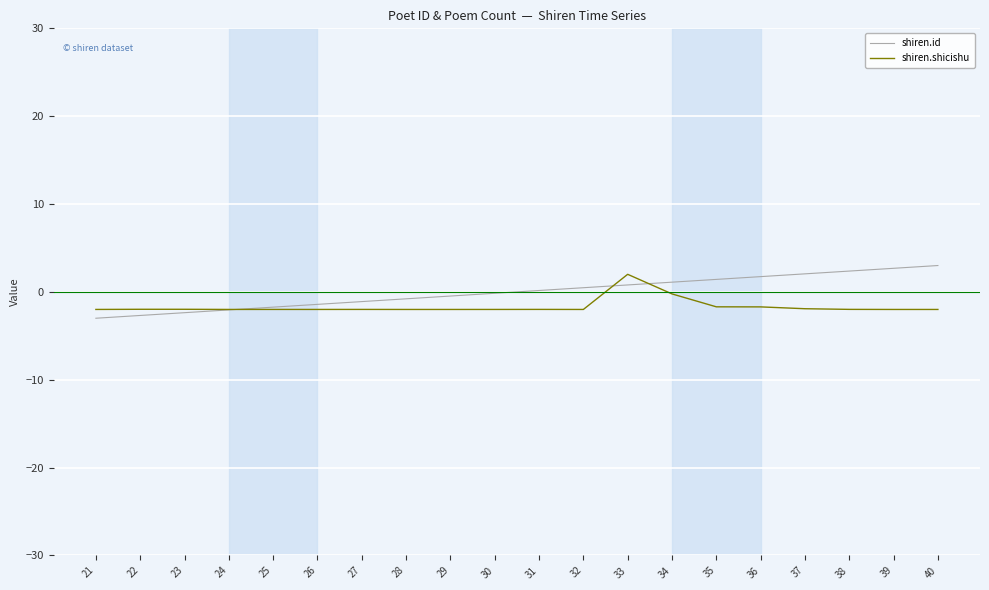

What is the approximate value of shiren.shicishu at 26?

-2.0